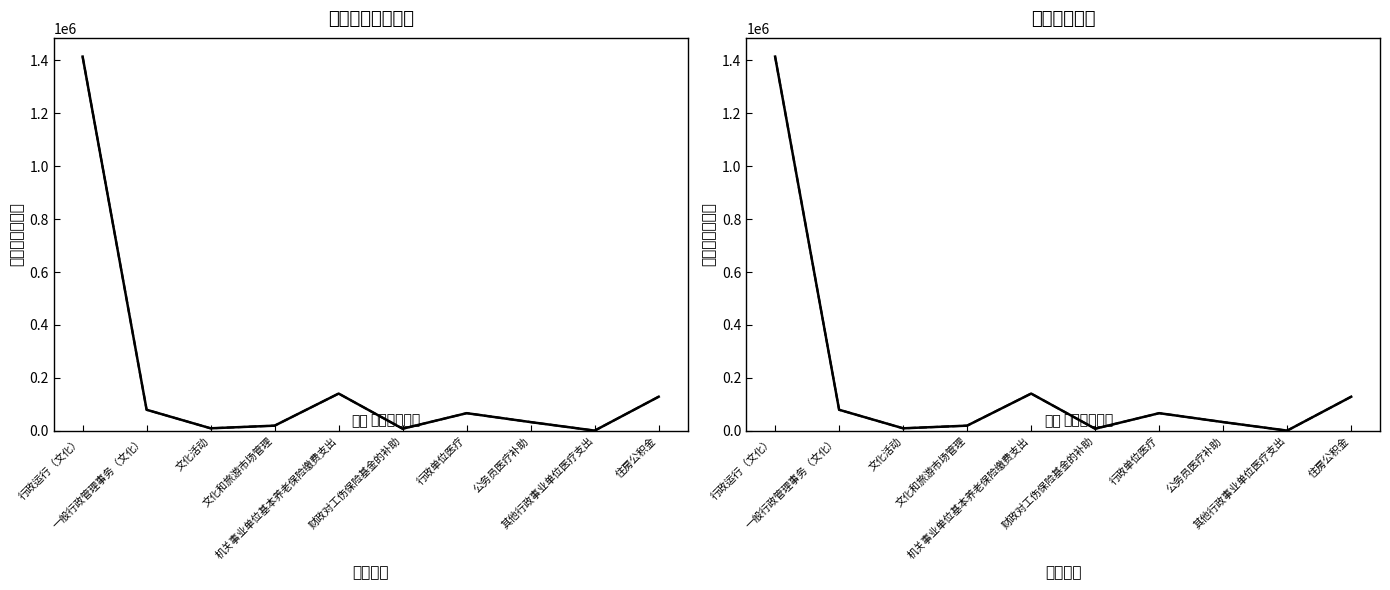

Rank the categories by 总计 value from highest to lowest.

行政运行（文化）, 机关事业单位基本养老保险缴费支出, 住房公积金, 一般行政管理事务（文化）, 行政单位医疗, 公务员医疗补助, 文化和旅游市场管理, 文化活动, 财政对工伤保险基金的补助, 其他行政事业单位医疗支出